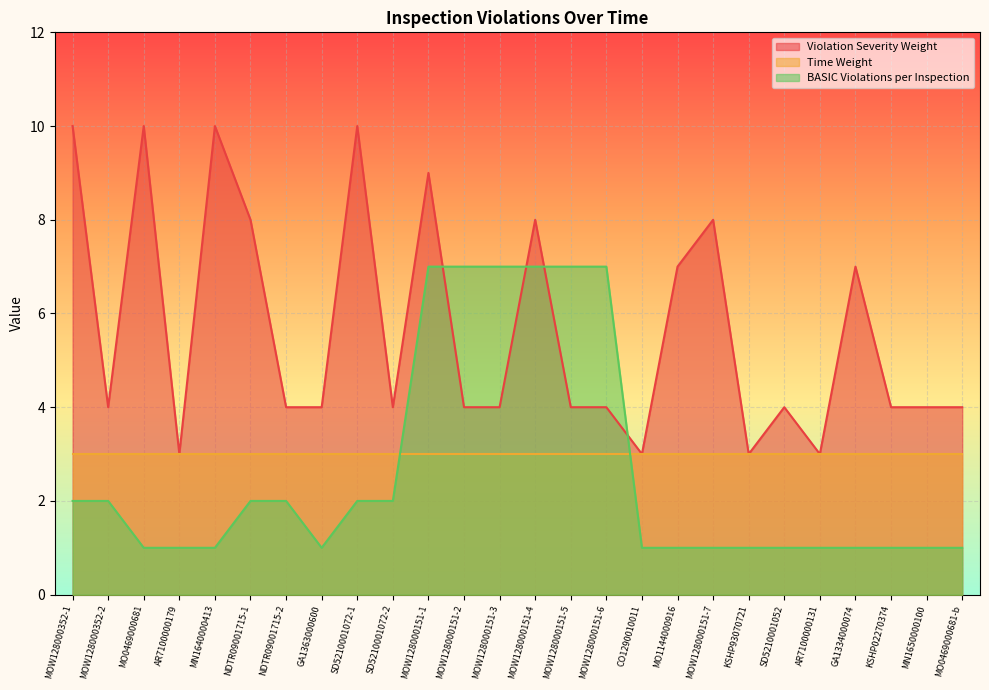

Where is the first local minimum for Violation Severity Weight?

MOW128000352-2